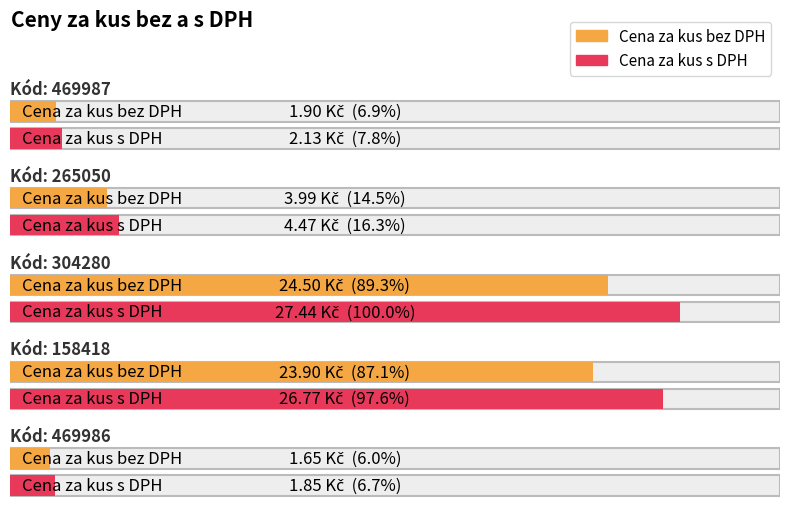

What is the average value of the Cena za kus s DPH series?

12.5